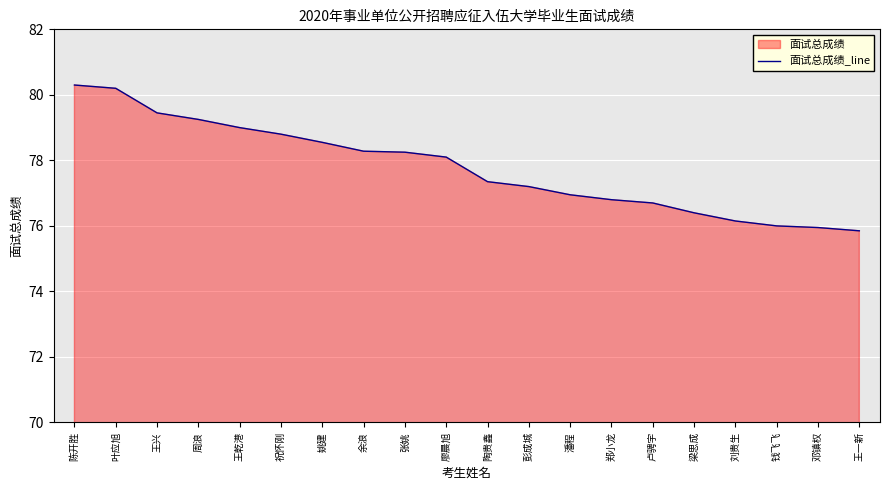

What position from the left is 陶贵鑫?

11